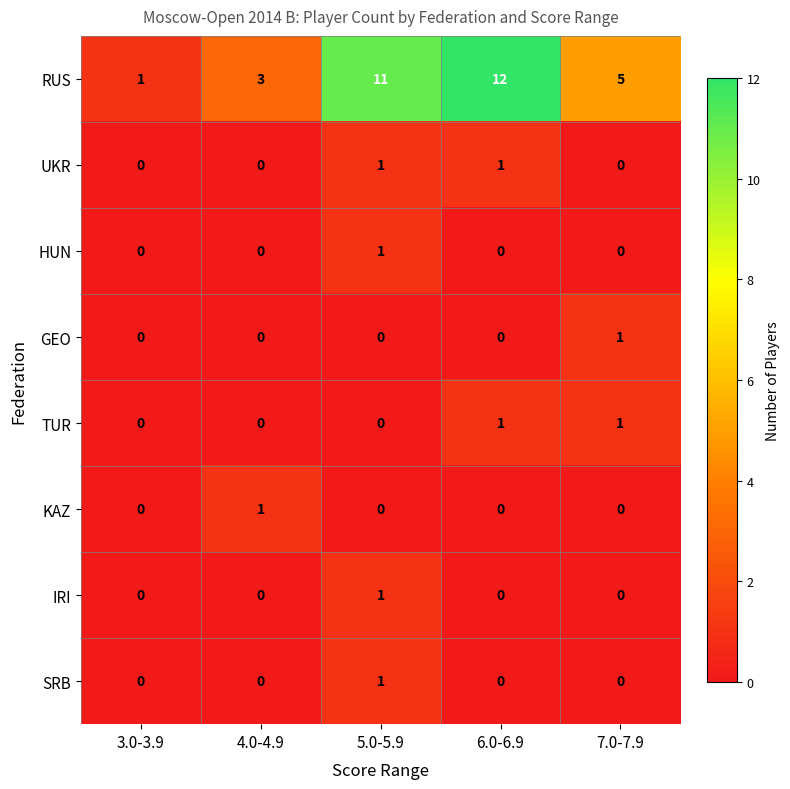

At which label does RUS reach its minimum?

3.0-3.9